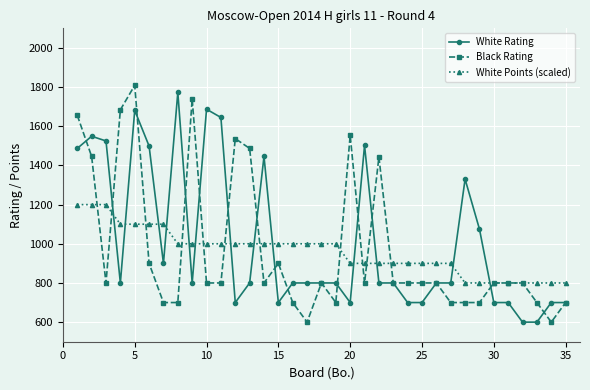

What is the smallest value displayed?

600